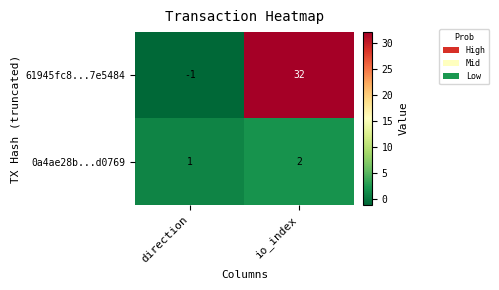

What is the sum of all 61945fc8...7e5484 values?

31